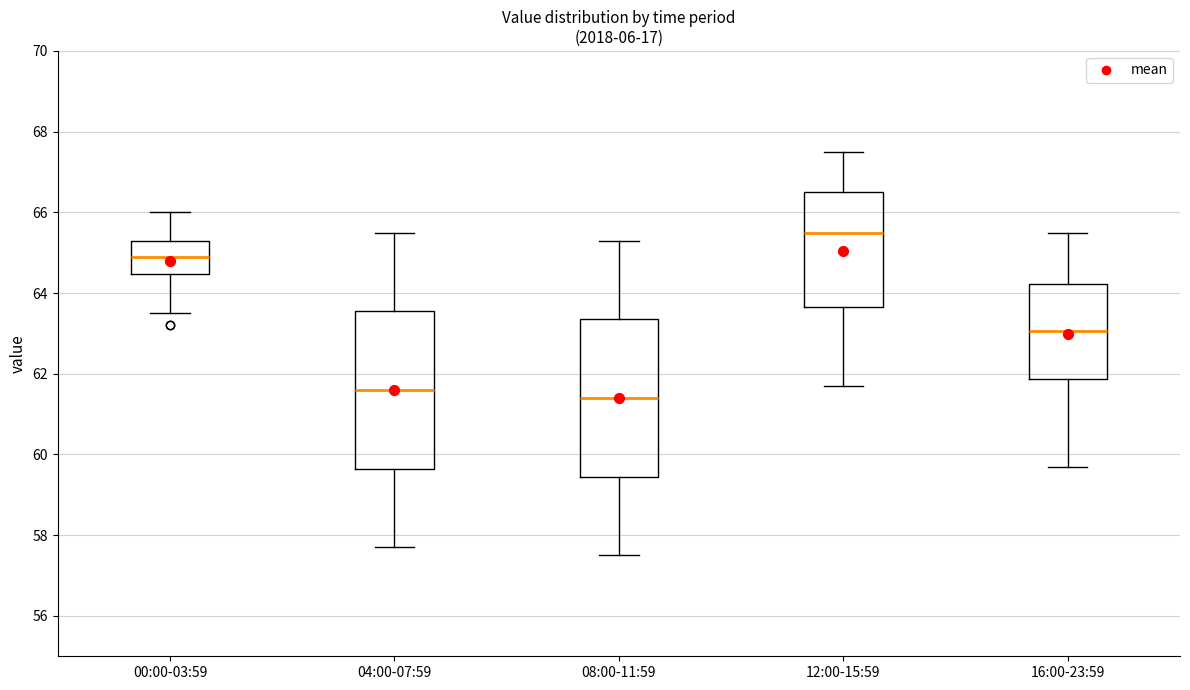

Reading left to right, transcribe this box plot: for each box, give where its median line is, the range the box spans, and where its two whiskers end, as read against the y-axis. The values are not printed on the chart, so give them approximately, as read against the axis.

00:00-03:59: median 65.0, box 64.4 to 65.4, whiskers 63.6 to 66.0
04:00-07:59: median 61.6, box 59.6 to 63.6, whiskers 57.8 to 65.6
08:00-11:59: median 61.4, box 59.4 to 63.4, whiskers 57.6 to 65.4
12:00-15:59: median 65.6, box 63.6 to 66.6, whiskers 61.8 to 67.6
16:00-23:59: median 63.0, box 61.8 to 64.2, whiskers 59.8 to 65.6